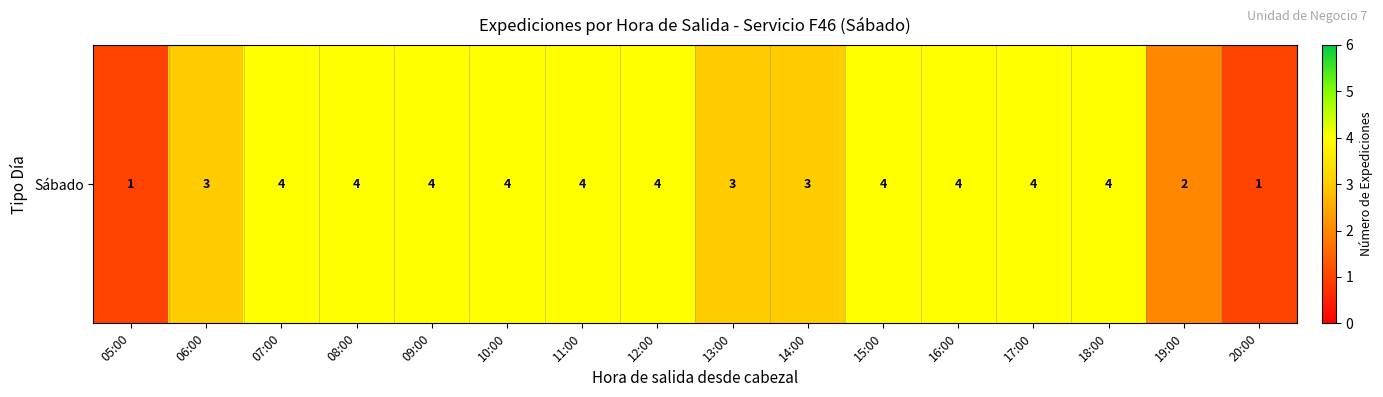

Is it true that the value at 09:00 is 7?

False